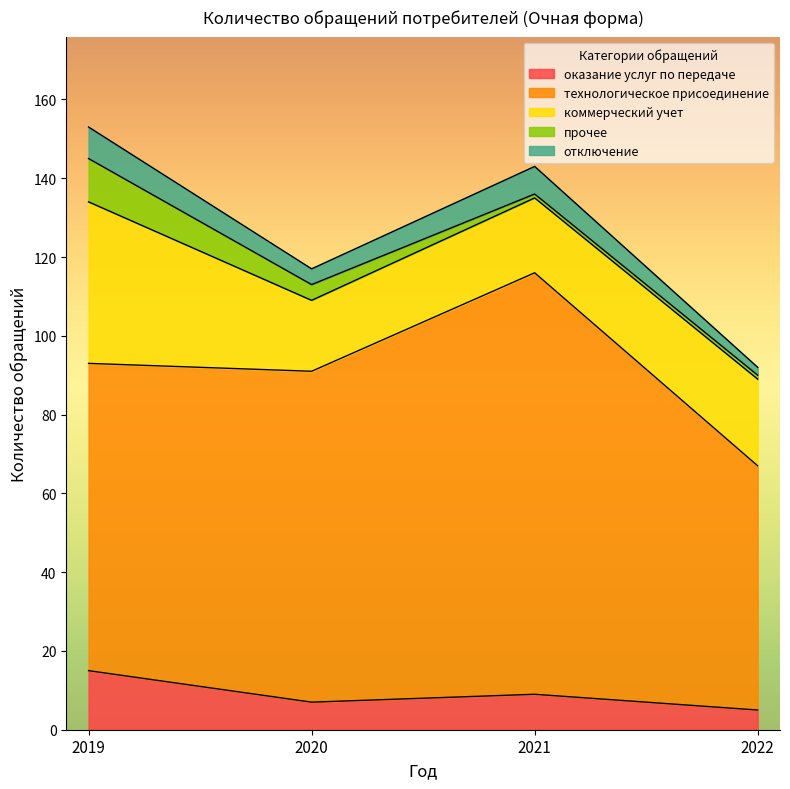

True or false: прочее has more than 0 points higher than both neighbors.

False